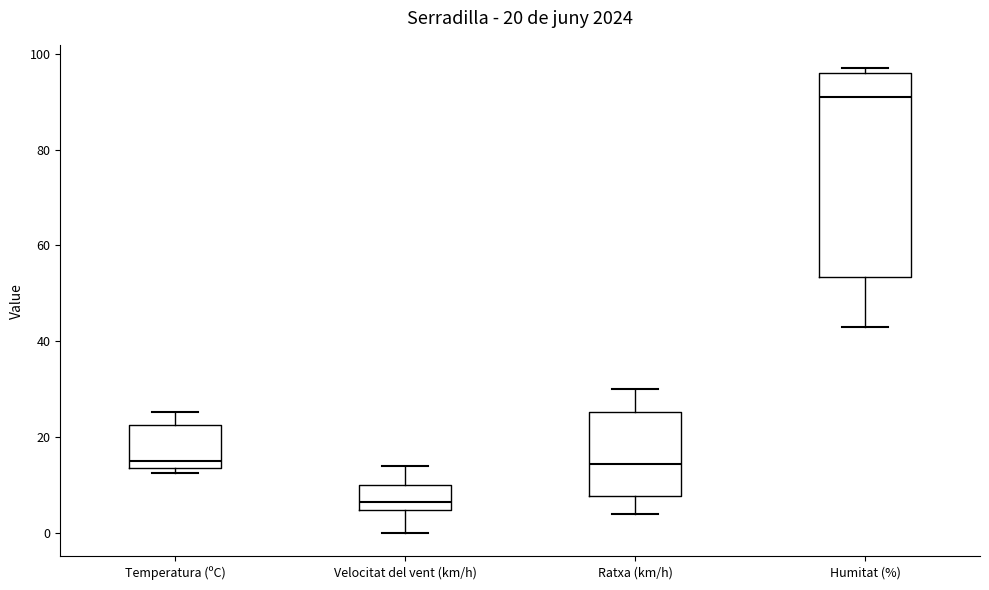

Which box's median line is the lowest?

Velocitat del vent (km/h)